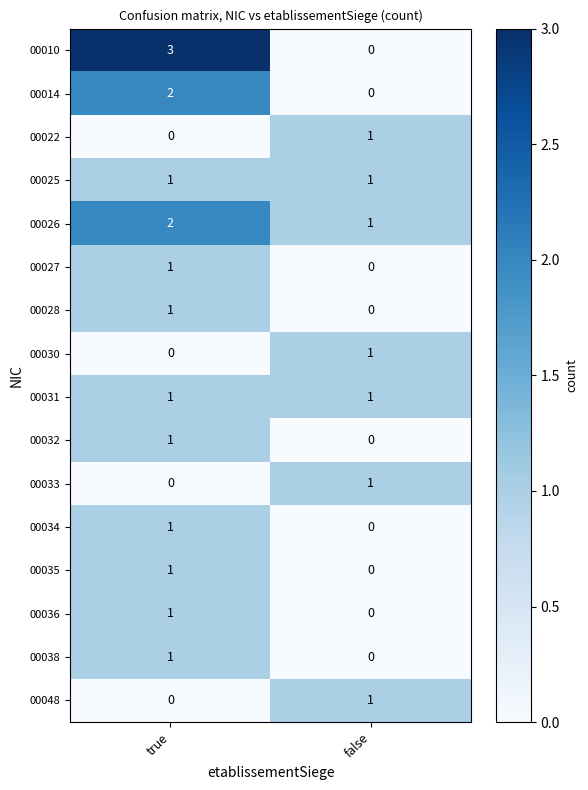

Which label corresponds to the largest value in the chart?

true